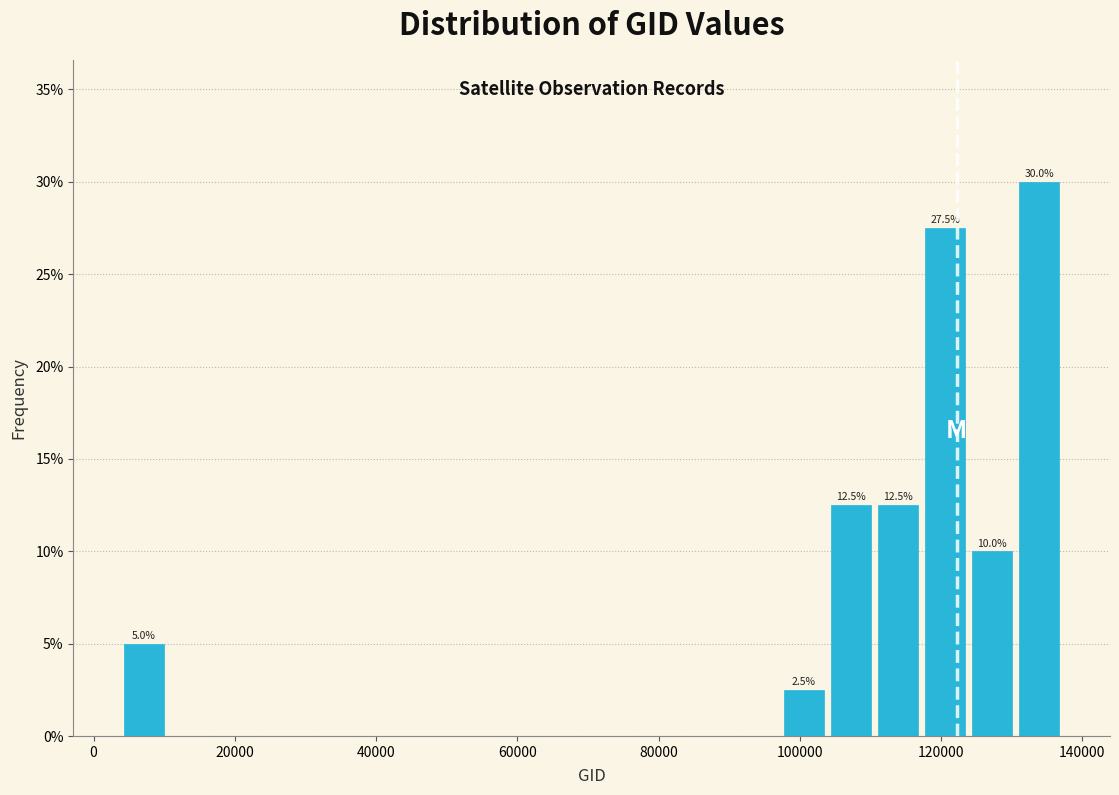

Around what value on the x-axis is the tallest bar? Give the approximate position of its centre, as read against the axis.

134000